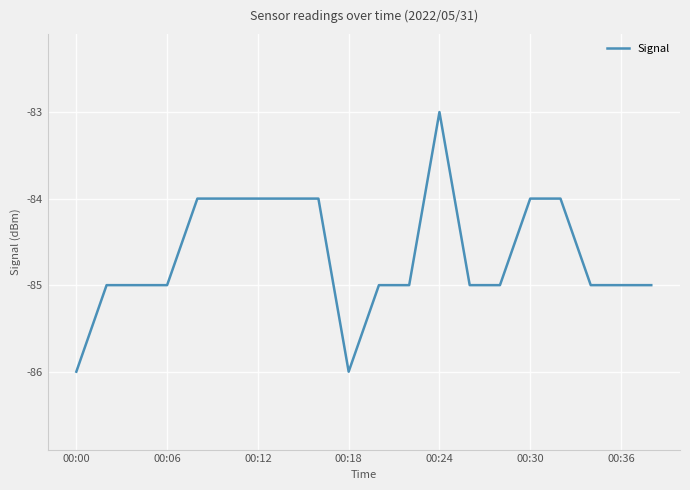

What is the maximum value shown in the chart?

-83